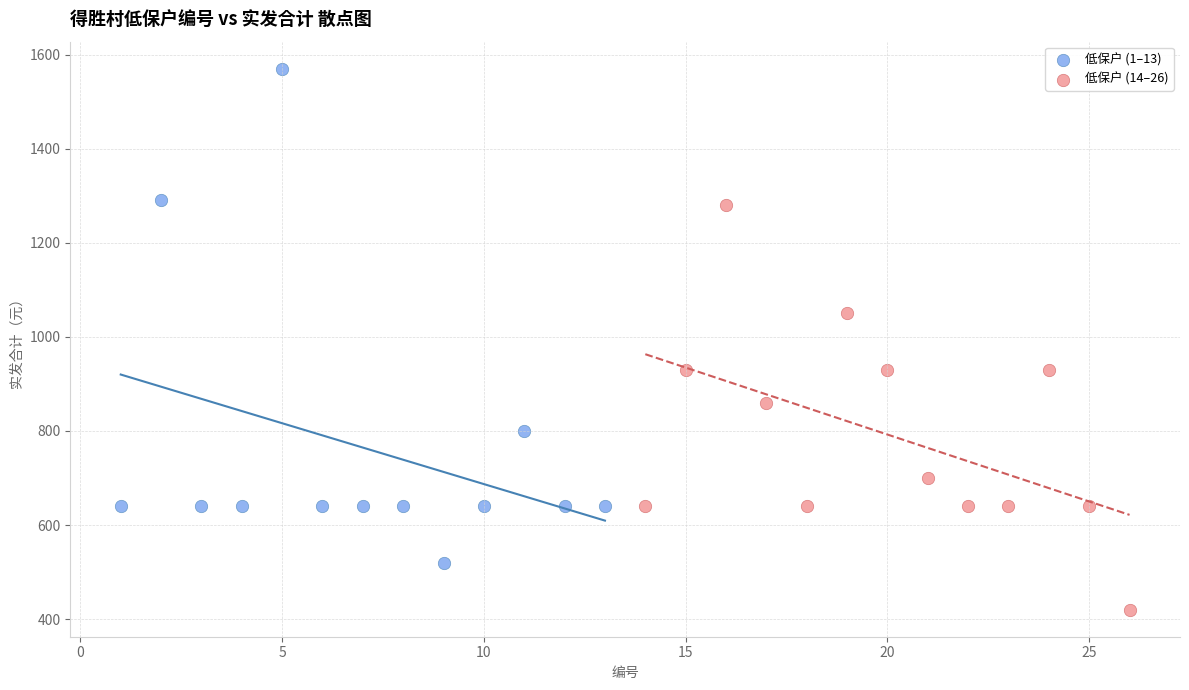

Which series contains the lowest Y value?

低保户 (14–26)